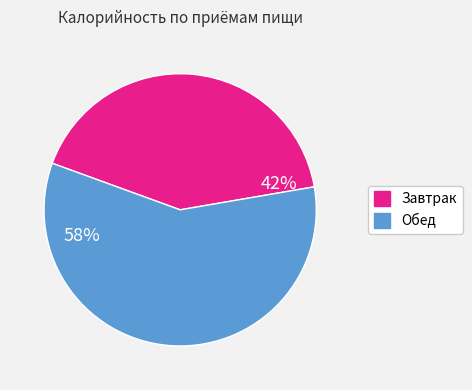

What percentage is the Завтрак slice, to the nearest percent?

42%